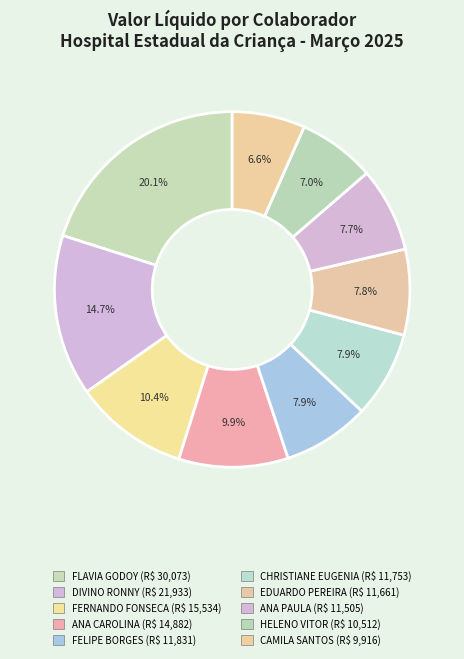

How many slices are in this pie chart?

10